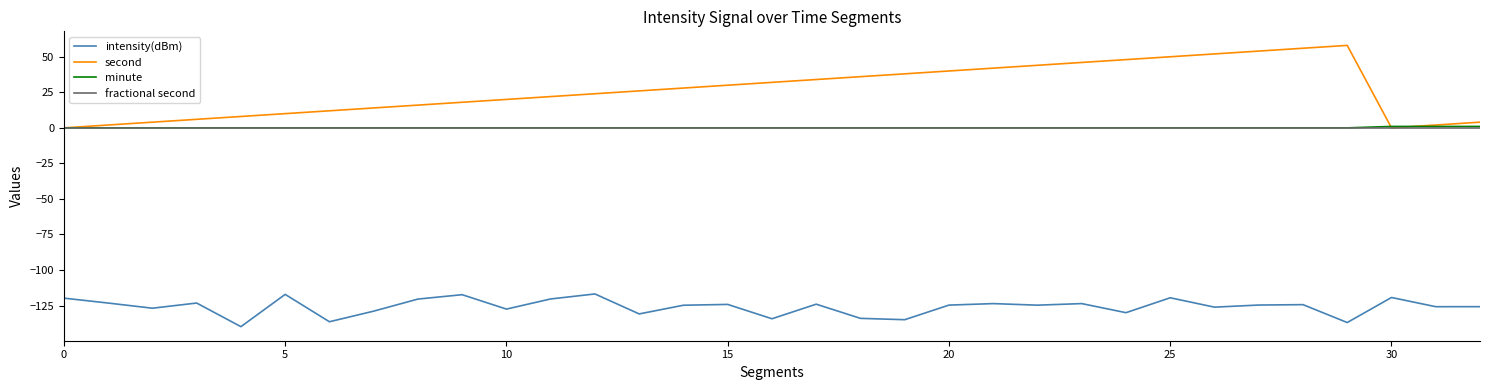

Which series has the largest range (max minus min)?

second